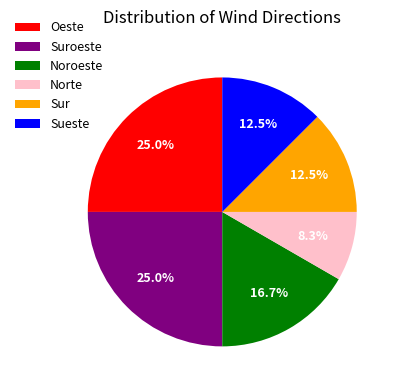

Is Suroeste the majority of the pie?

No